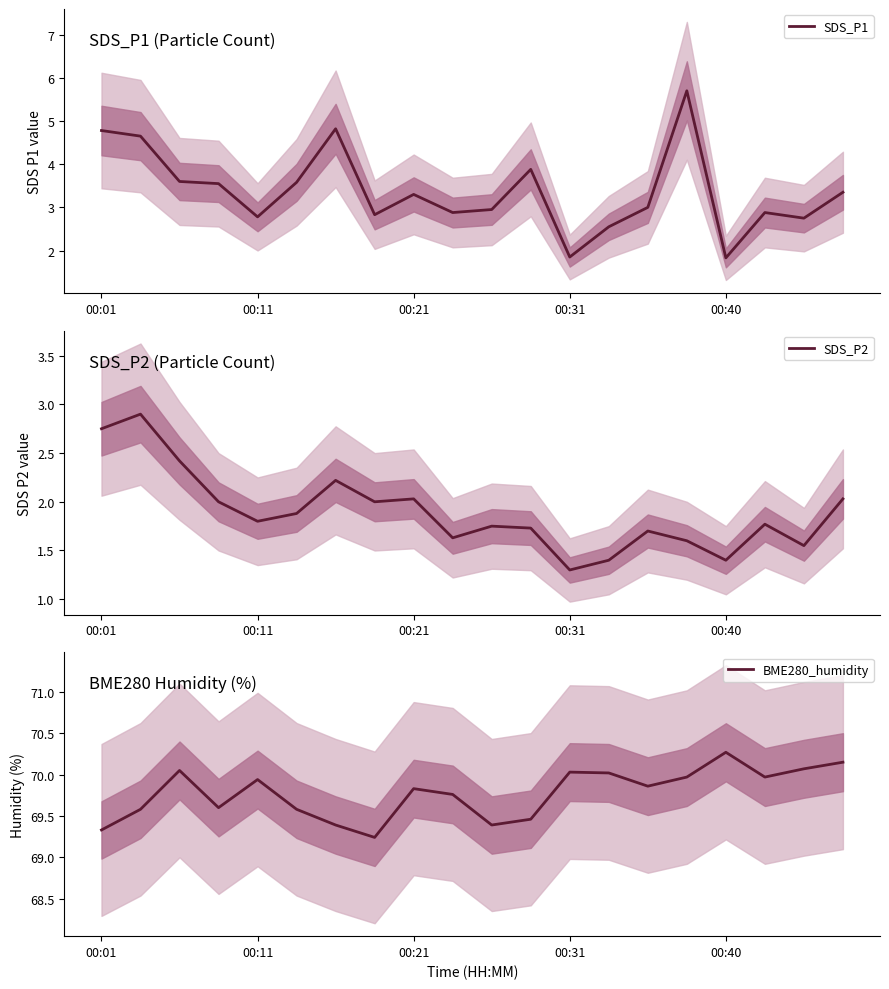

Is this an area chart (filled region under the line)?

No